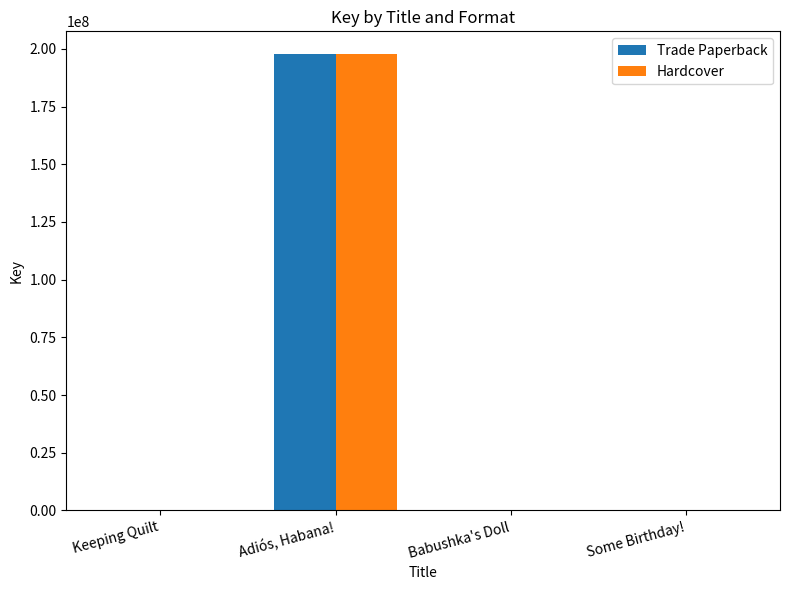

The Trade Paperback series shows 197738767 at Adiós, Habana!. True or false?

True